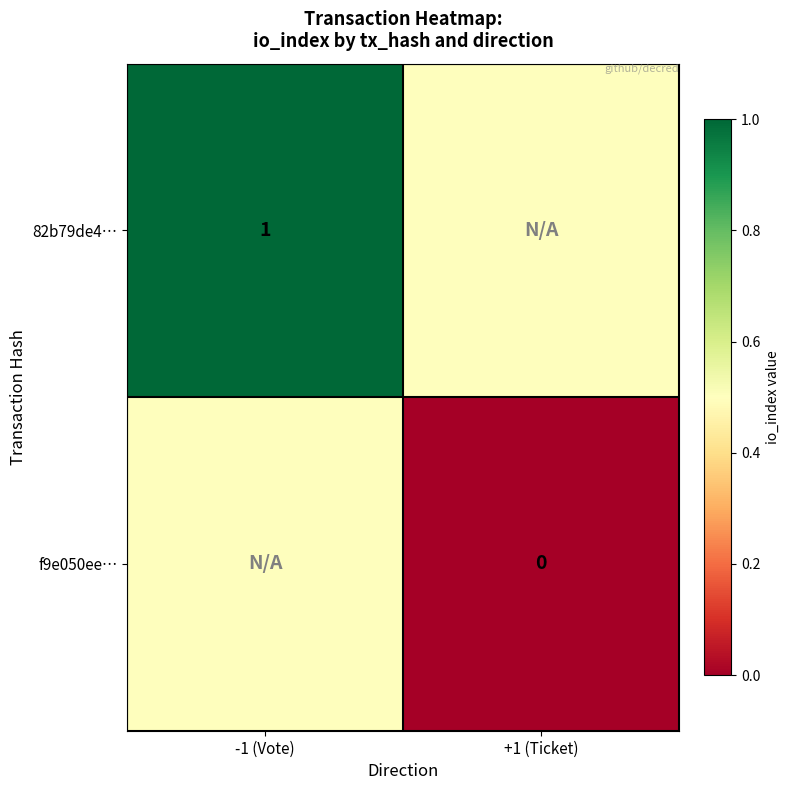

Is the value of 82b79de4… at -1 (Vote) greater than the value of f9e050ee… at +1 (Ticket)?

Yes